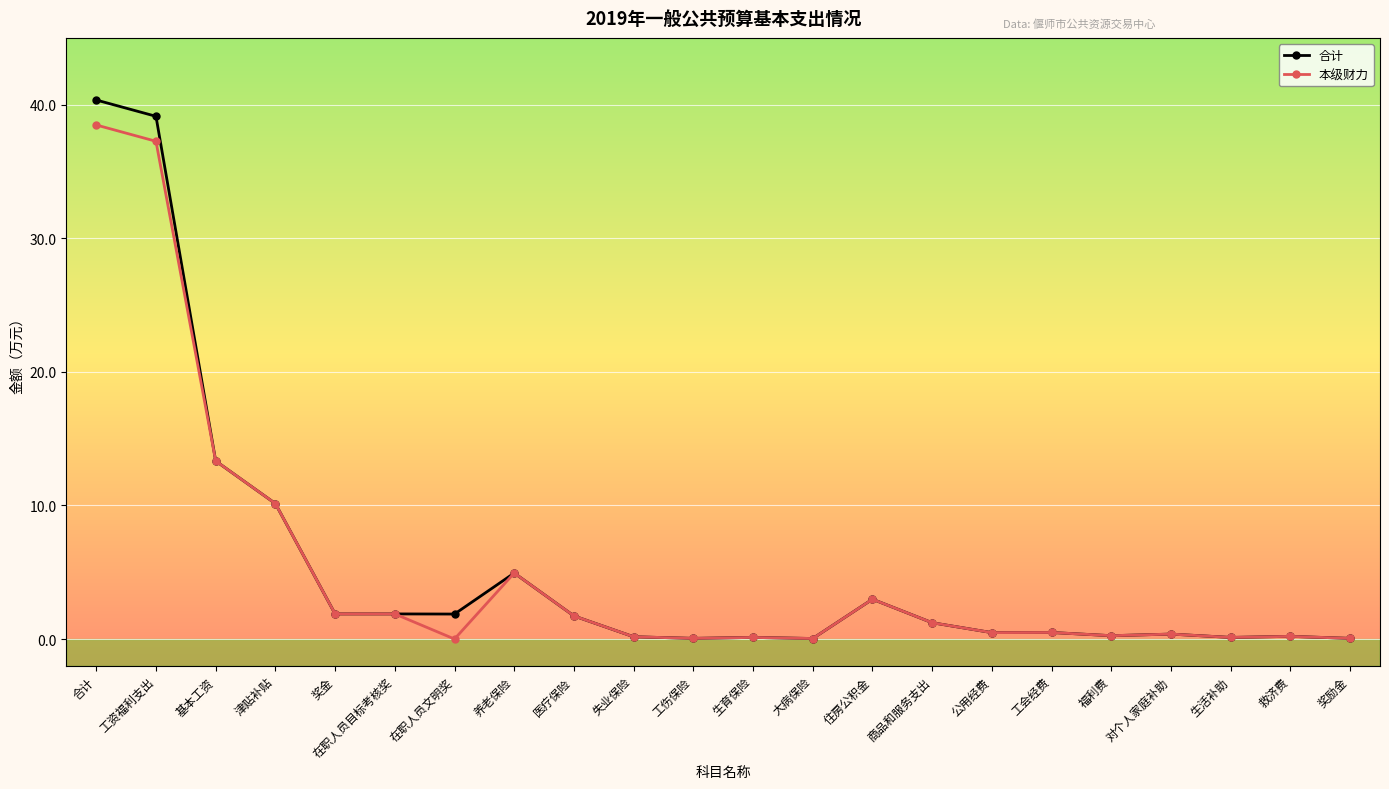

Does the chart have visible grid lines?

Yes